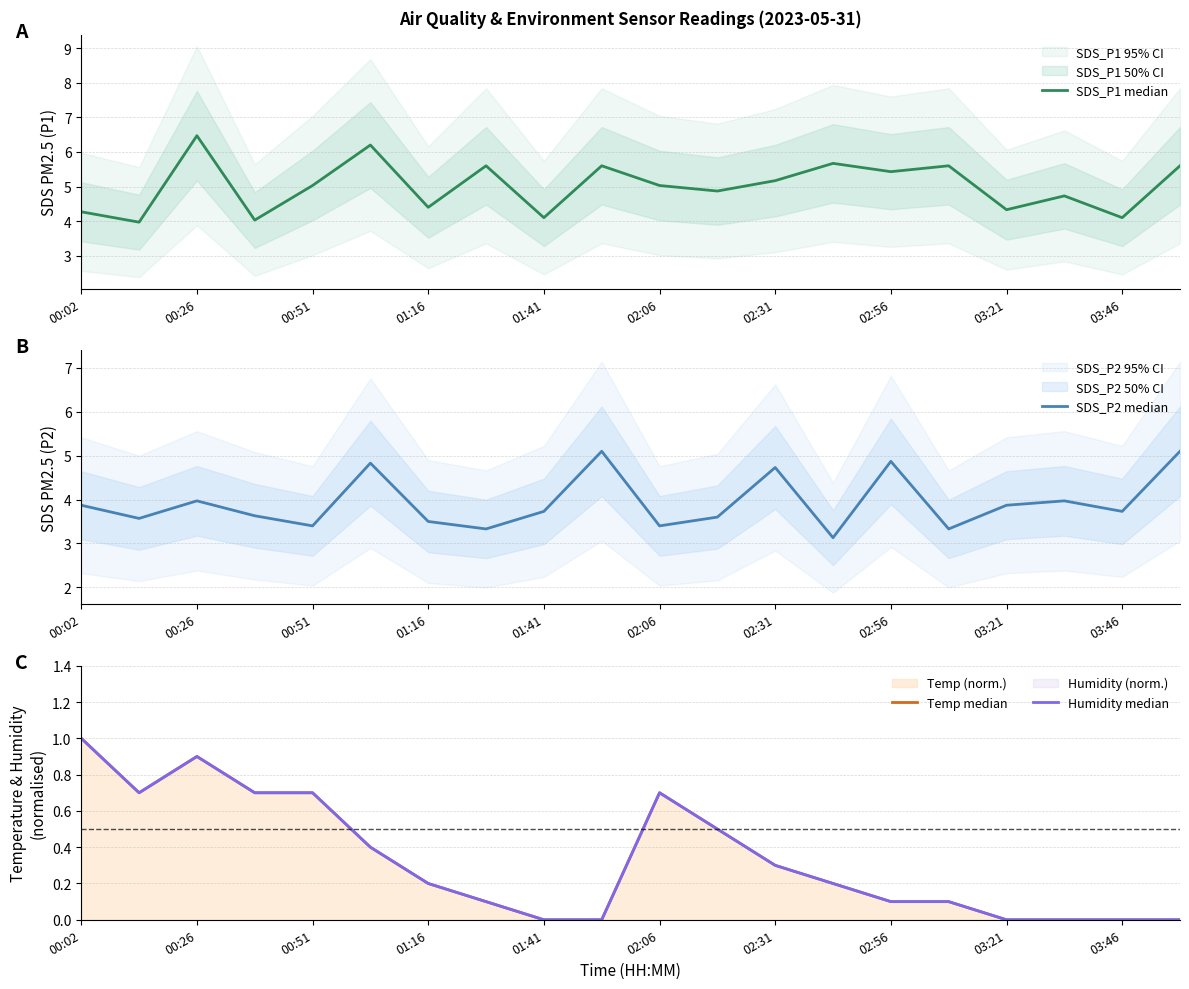

What is the spread (max minus min) of values at 02:56?

5.3